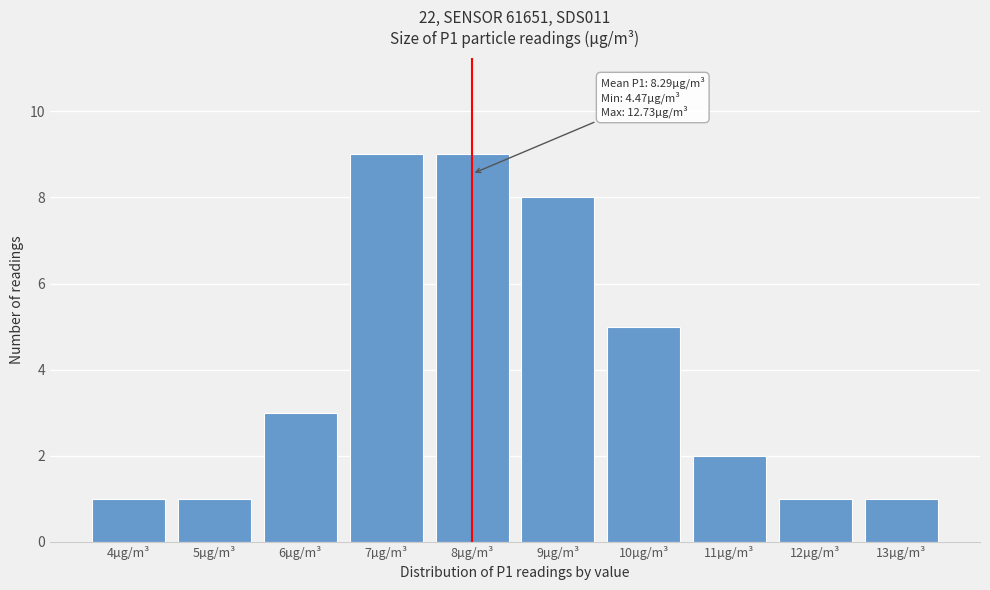

Reading left to right, list all the values displayed in this chart.

1	1	3	9	9	8	5	2	1	1